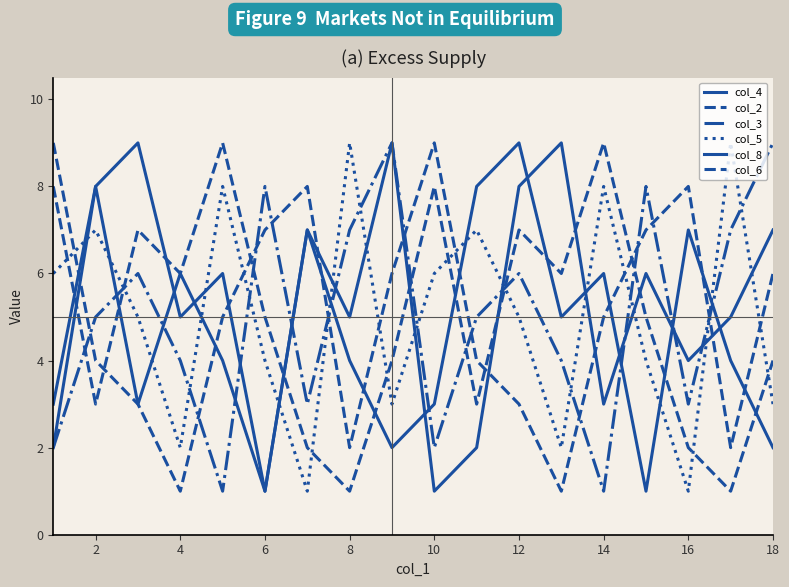

Does the chart display data point markers on the line(s)?

No